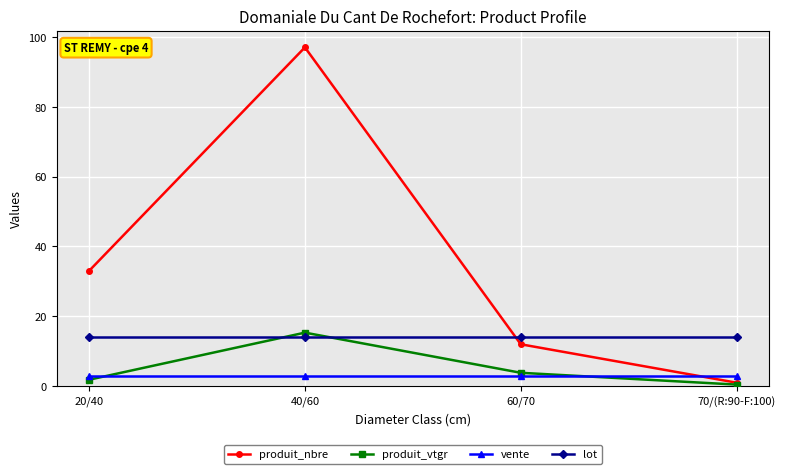

Which series ends up on top after the final intersection of lot and produit_vtgr?

lot